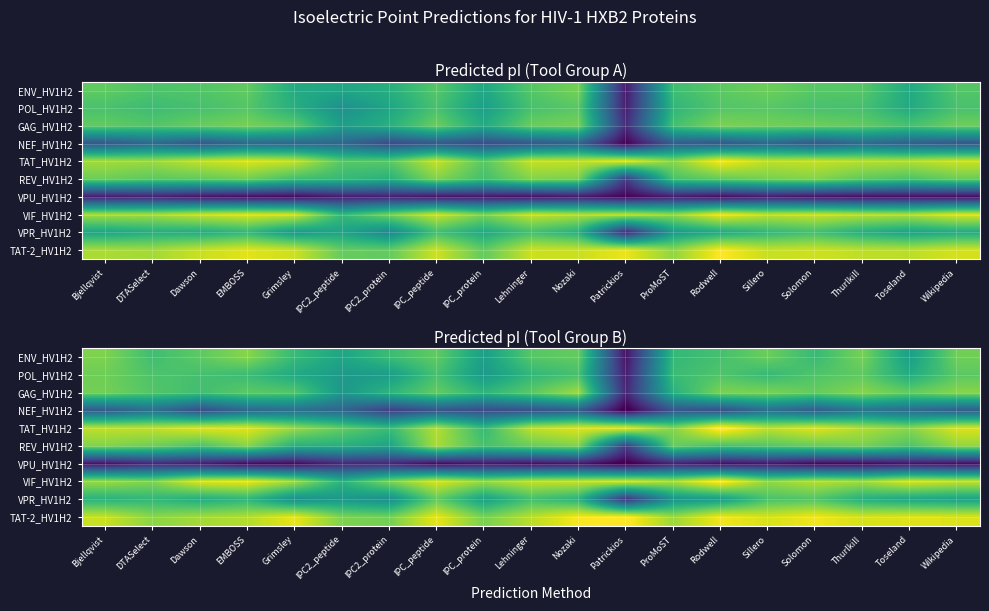

Between Wikipedia and DTASelect, which is larger?

Wikipedia